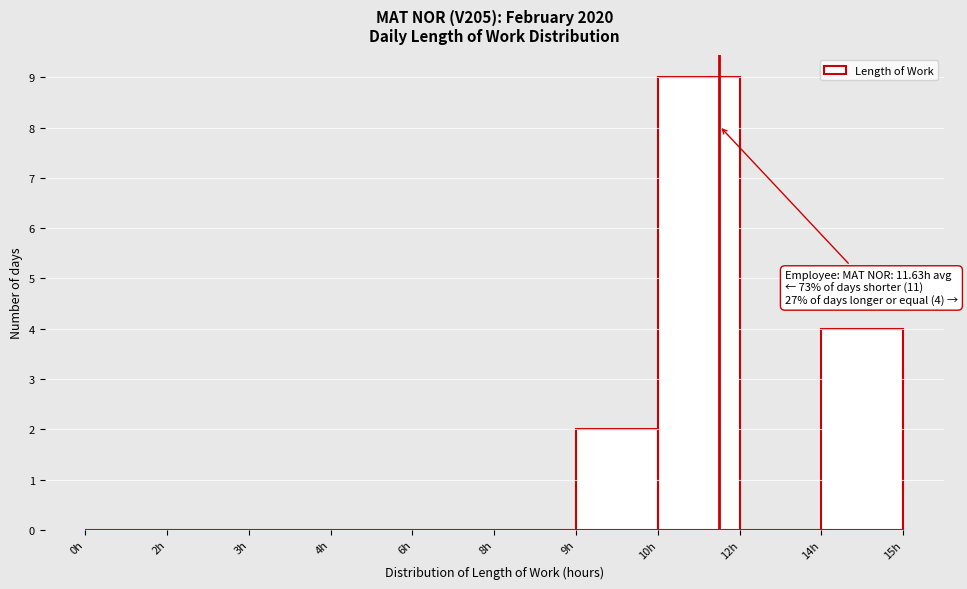

Reading left to right, extract all data points from this chart.

0h=0	2h=0	3h=0	4h=0	6h=0	8h=0	9h=2	10h=9	12h=0	14h=4